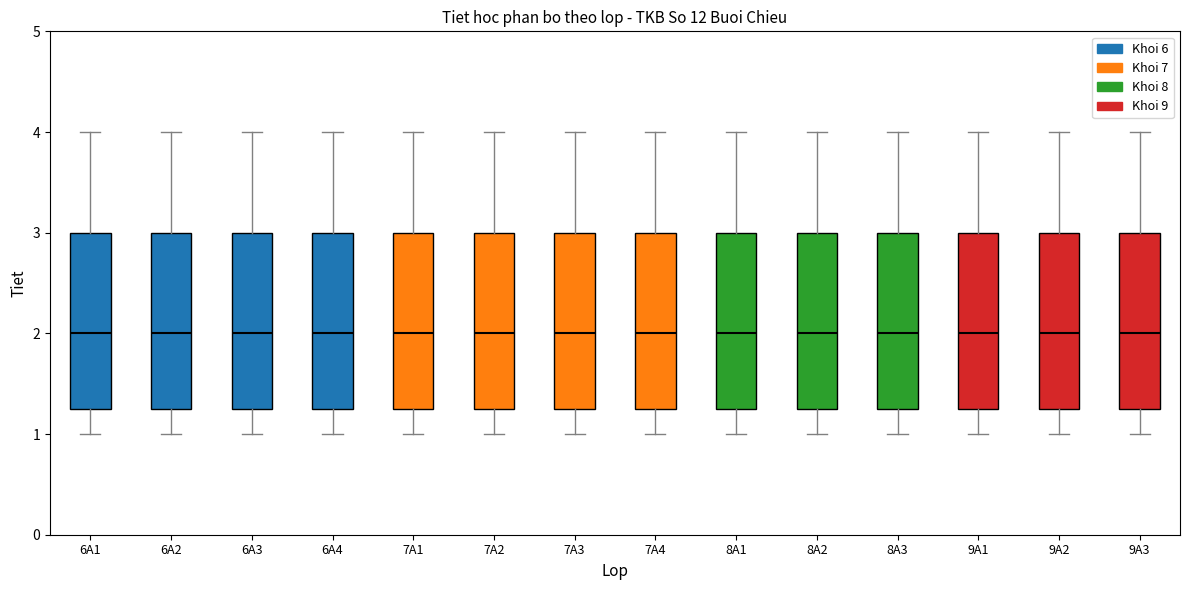

Reading left to right, read every box against the y-axis: the position of its median line, the range the box covers, and the ends of its whiskers. The values are not printed on the chart, so give them approximately, as read against the axis.

6A1: median 2.0, box 1.3 to 3.0, whiskers 1.0 to 4.0
6A2: median 2.0, box 1.3 to 3.0, whiskers 1.0 to 4.0
6A3: median 2.0, box 1.3 to 3.0, whiskers 1.0 to 4.0
6A4: median 2.0, box 1.3 to 3.0, whiskers 1.0 to 4.0
7A1: median 2.0, box 1.3 to 3.0, whiskers 1.0 to 4.0
7A2: median 2.0, box 1.3 to 3.0, whiskers 1.0 to 4.0
7A3: median 2.0, box 1.3 to 3.0, whiskers 1.0 to 4.0
7A4: median 2.0, box 1.3 to 3.0, whiskers 1.0 to 4.0
8A1: median 2.0, box 1.3 to 3.0, whiskers 1.0 to 4.0
8A2: median 2.0, box 1.3 to 3.0, whiskers 1.0 to 4.0
8A3: median 2.0, box 1.3 to 3.0, whiskers 1.0 to 4.0
9A1: median 2.0, box 1.3 to 3.0, whiskers 1.0 to 4.0
9A2: median 2.0, box 1.3 to 3.0, whiskers 1.0 to 4.0
9A3: median 2.0, box 1.3 to 3.0, whiskers 1.0 to 4.0